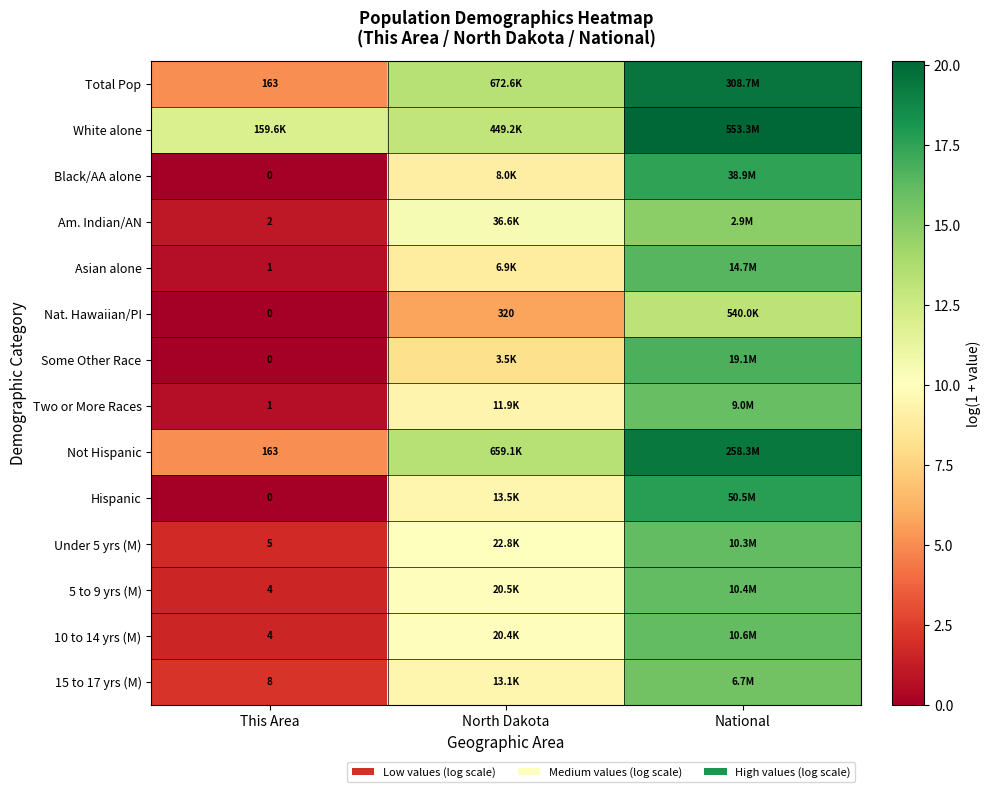

At how many categories does at least one series exceed 3?

3